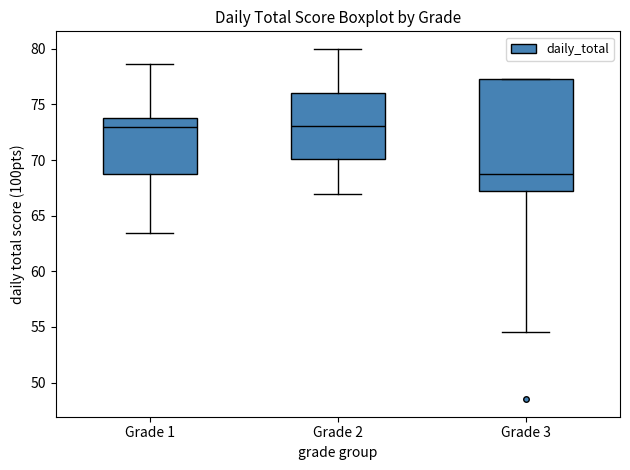

Comparing the boxes themselves (not the whiskers), which one is the tallest?

Grade 3